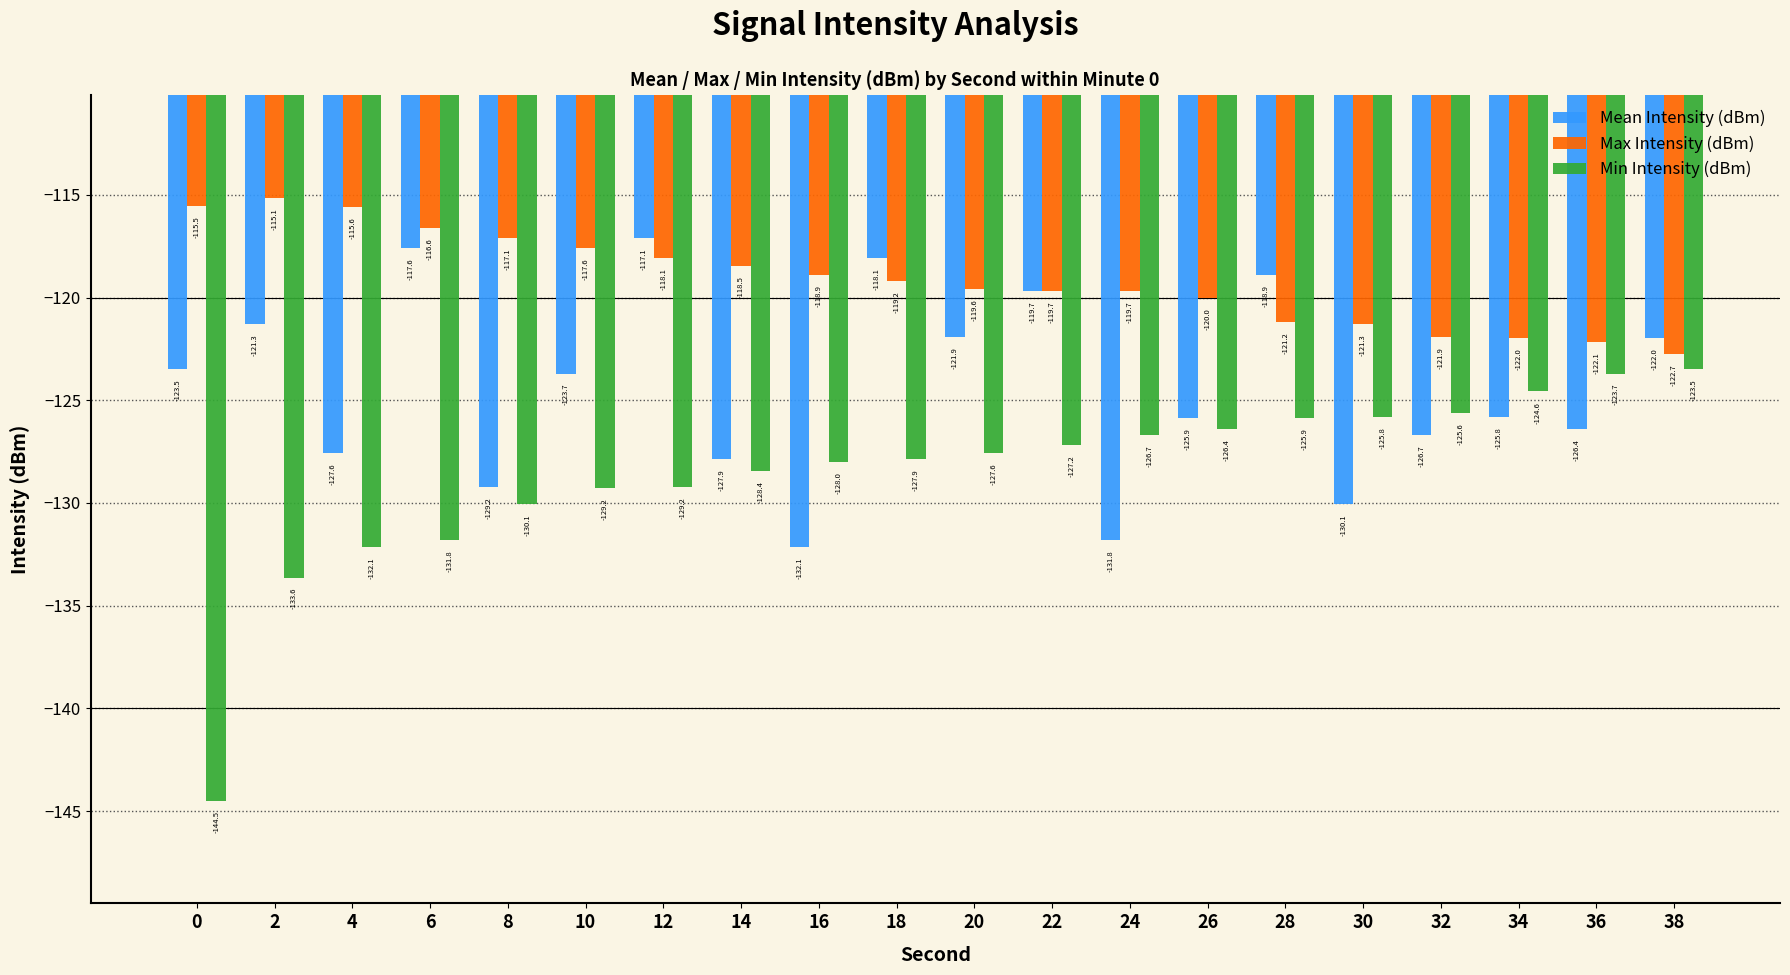

What are all the series names shown in the legend?

Mean Intensity (dBm), Max Intensity (dBm), Min Intensity (dBm)